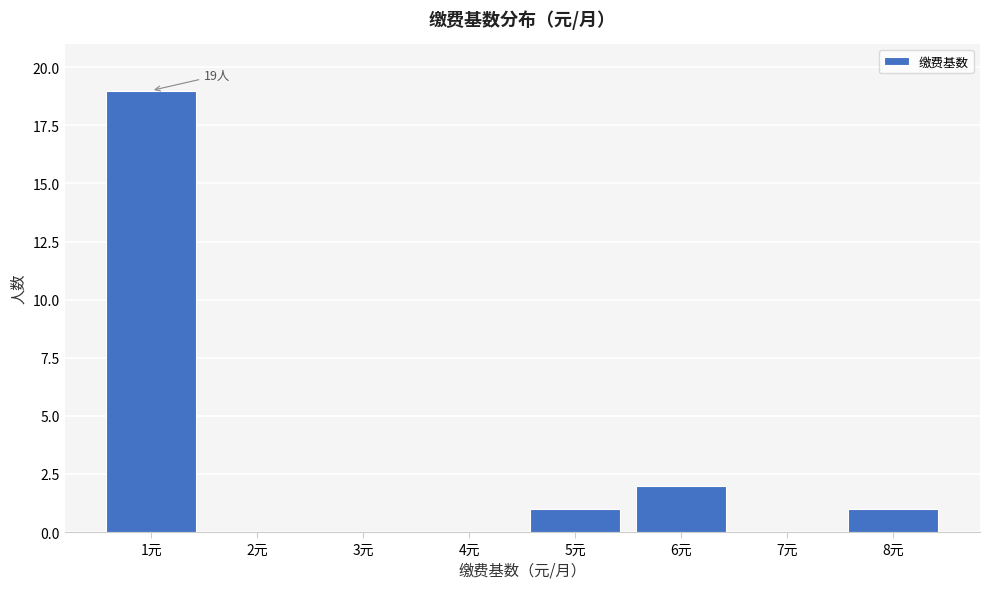

Which range on the x-axis has the tallest bar?

0.5 to 1.5